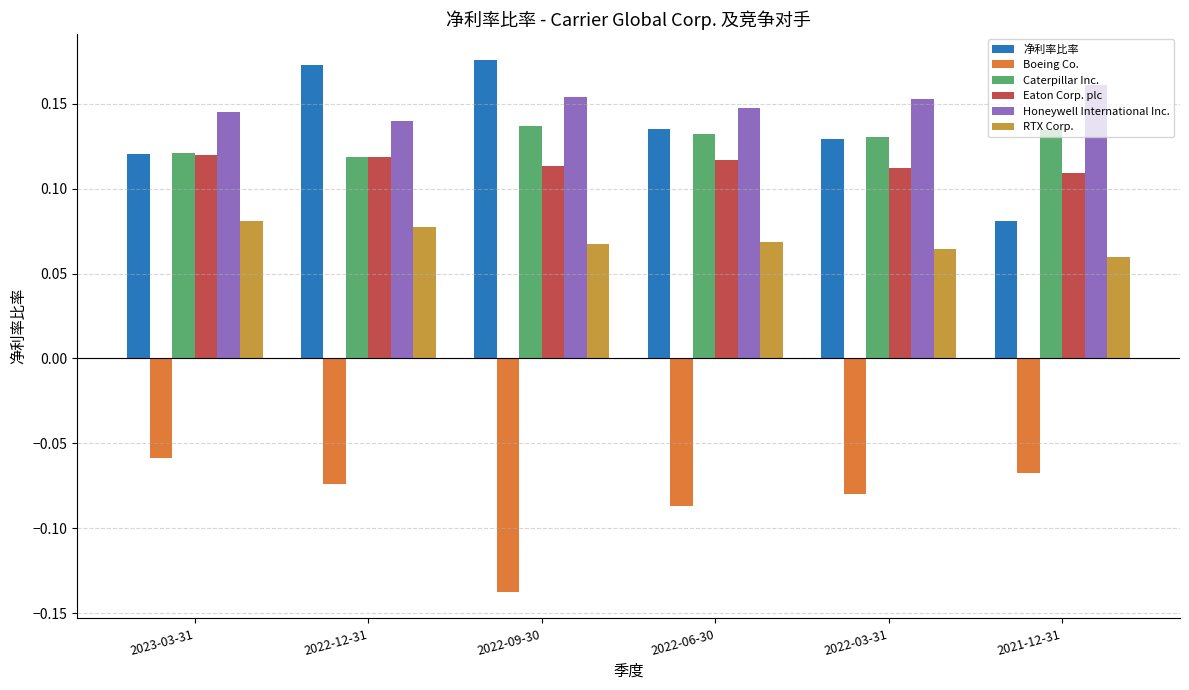

What are all the series names shown in the legend?

净利率比率, Boeing Co., Caterpillar Inc., Eaton Corp. plc, Honeywell International Inc., RTX Corp.